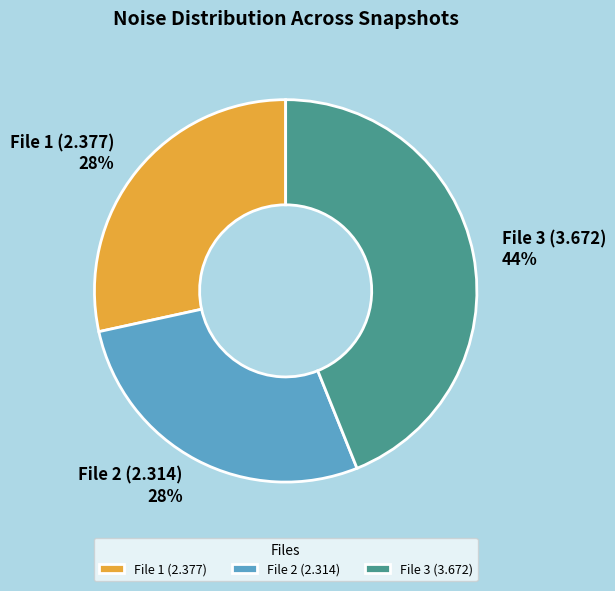

How many slices are in this pie chart?

3